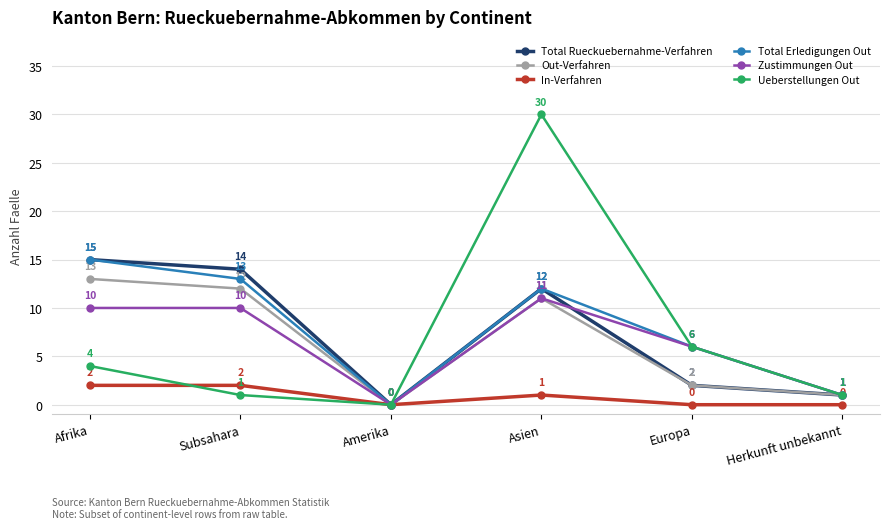

Reading right to left, transcribe all the data shown in this chart.

Total Rueckuebernahme-Verfahren: 1	2	12	0	14	15
Out-Verfahren: 1	2	11	0	12	13
In-Verfahren: 0	0	1	0	2	2
Total Erledigungen Out: 1	6	12	0	13	15
Zustimmungen Out: 1	6	11	0	10	10
Ueberstellungen Out: 1	6	30	0	1	4